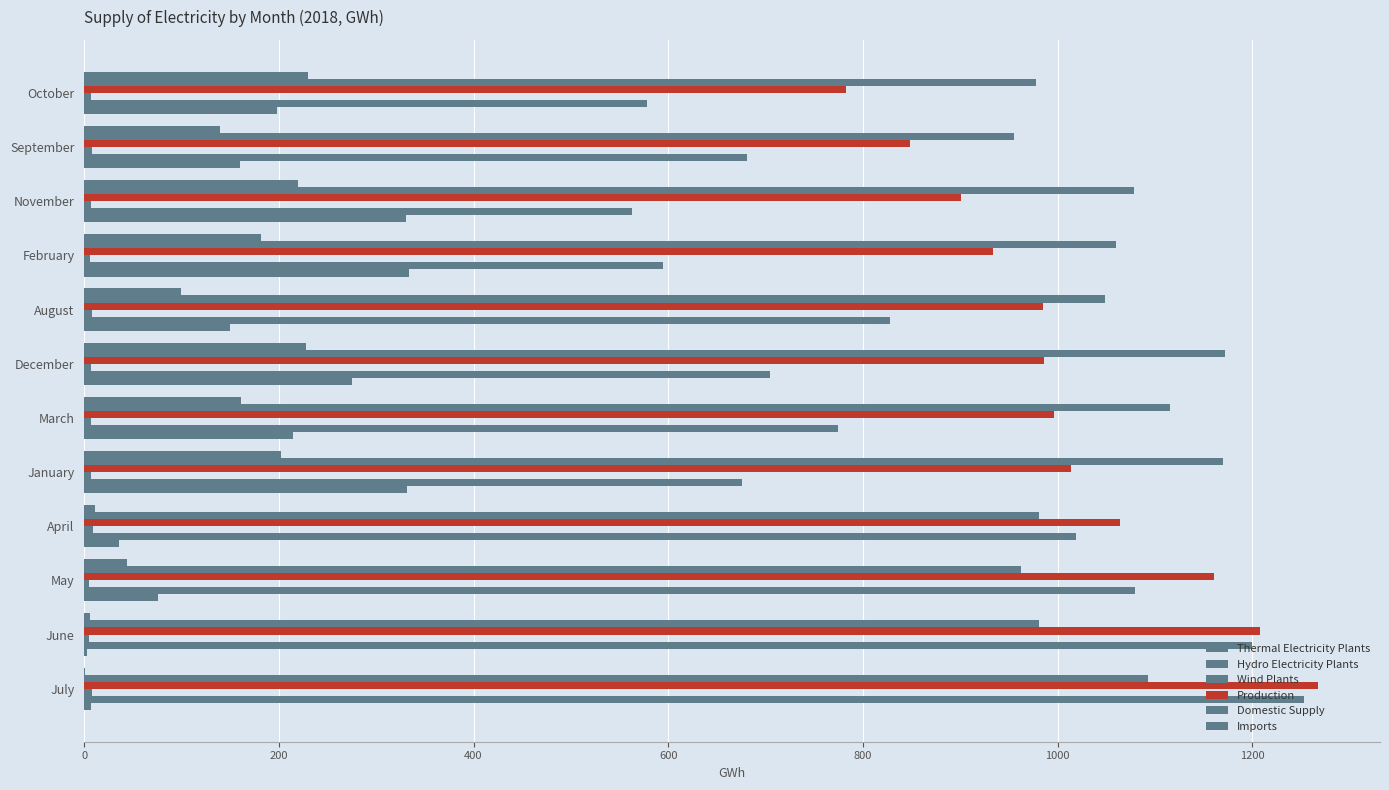

How many categories are shown in the chart?

12